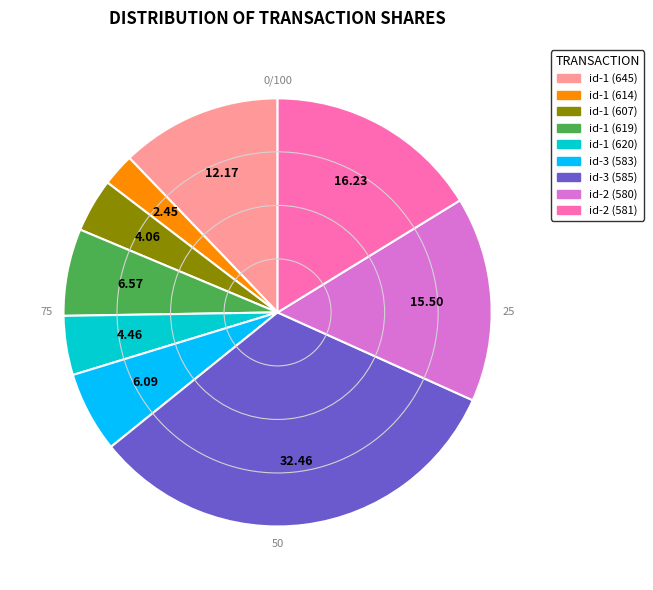

Is there a majority slice in this chart?

No